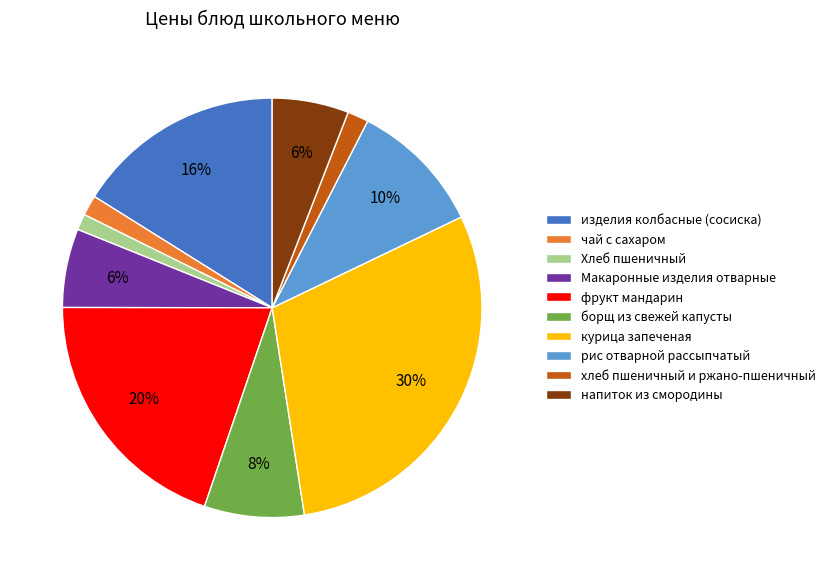

Which slice is the largest?

курица запеченая